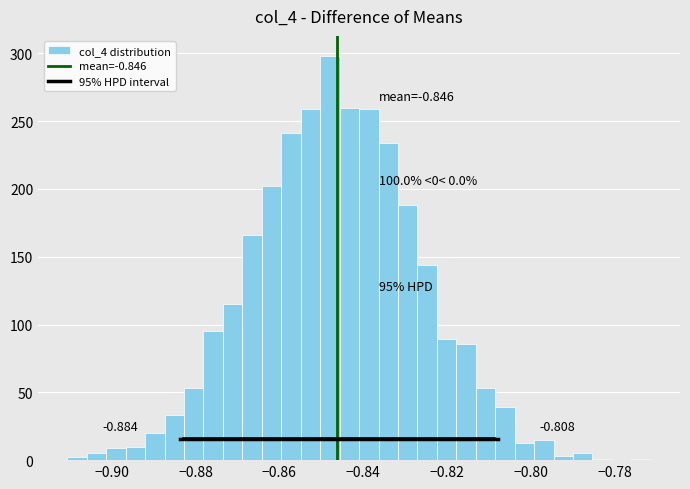

Read against the x-axis, roughly where is the centre of the tallest bar?

-0.848